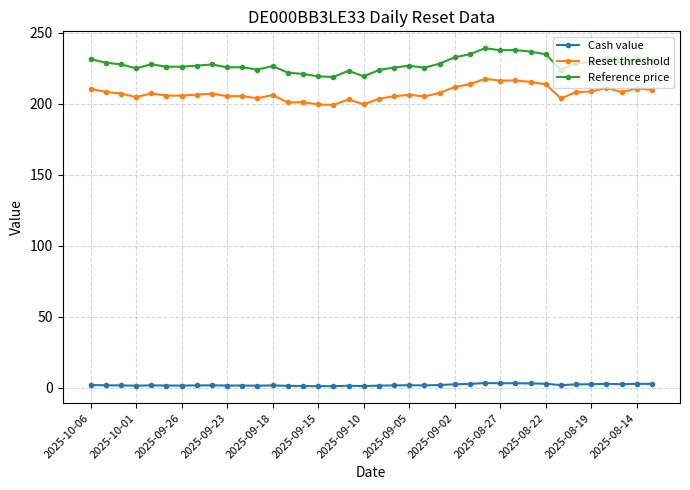

Which series has the largest range (max minus min)?

Reference price